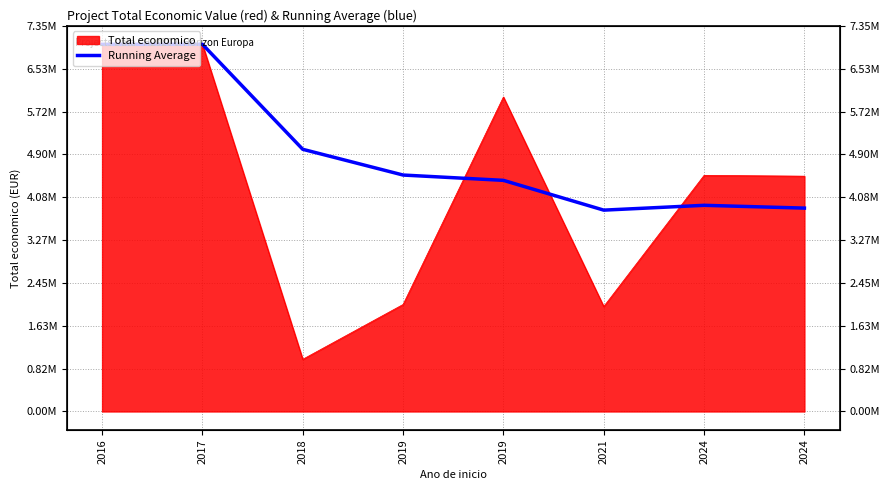

Reading right to left, what are all the values shown in this chart?

3876073.4	3929134.4	3837356.7	4404859.0	4506199.0	4996807.0	6998460.5	6996922.0